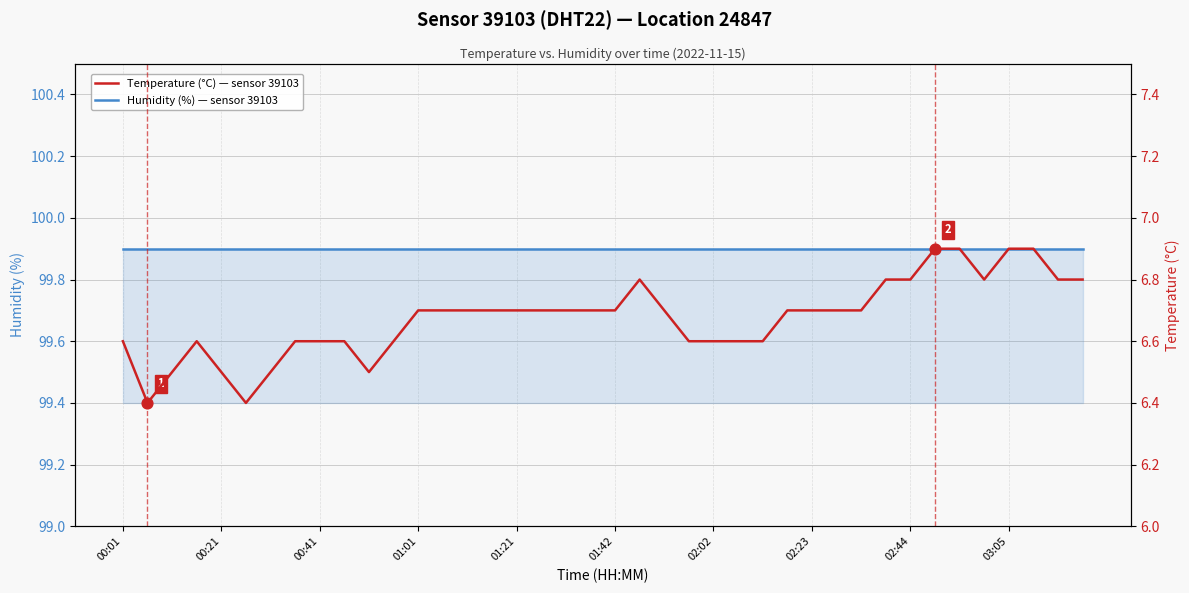

What are all the series names shown in the legend?

Humidity (%) — sensor 39103, Temperature (°C) — sensor 39103